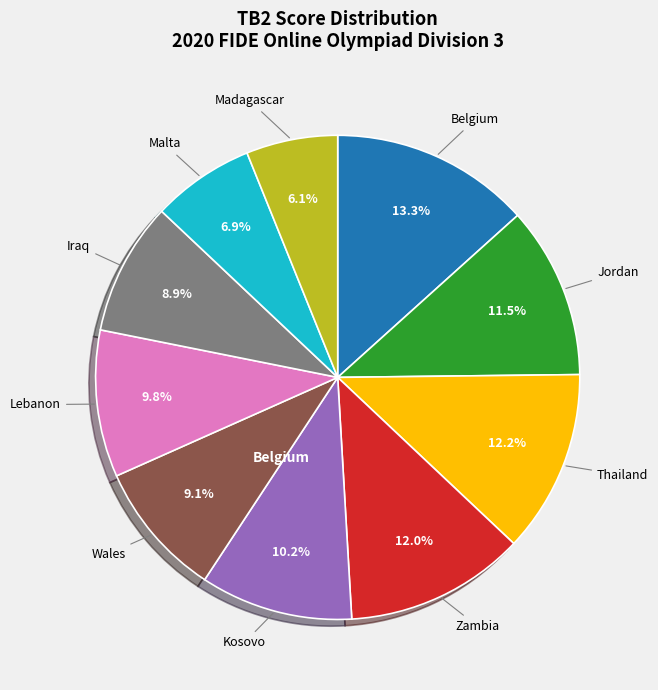

Is there any slice that represents more than half of the pie?

No